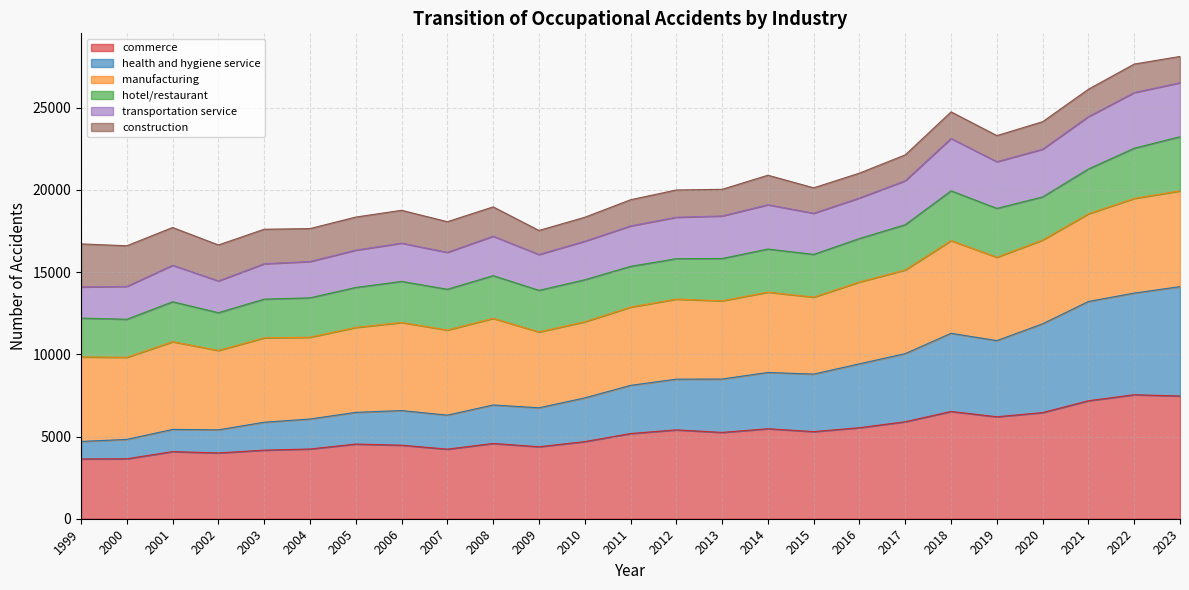

The health and hygiene service series shows 3220 at 2005. True or false?

False